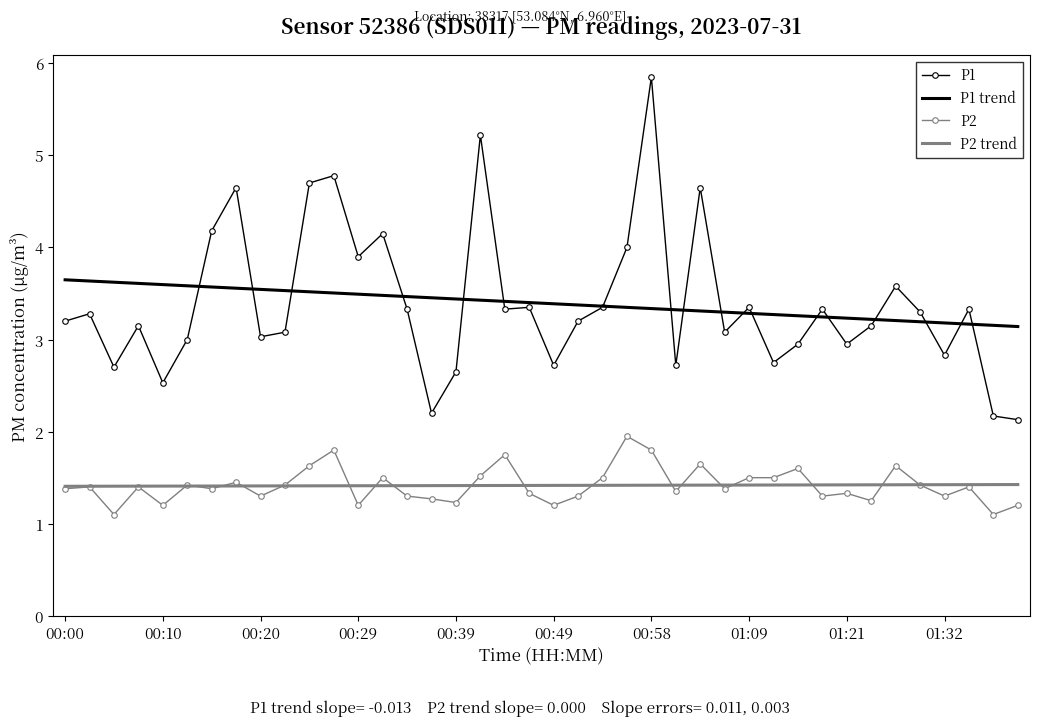

List the series in order of their peak value, lowest first.

P2 trend, P2, P1 trend, P1